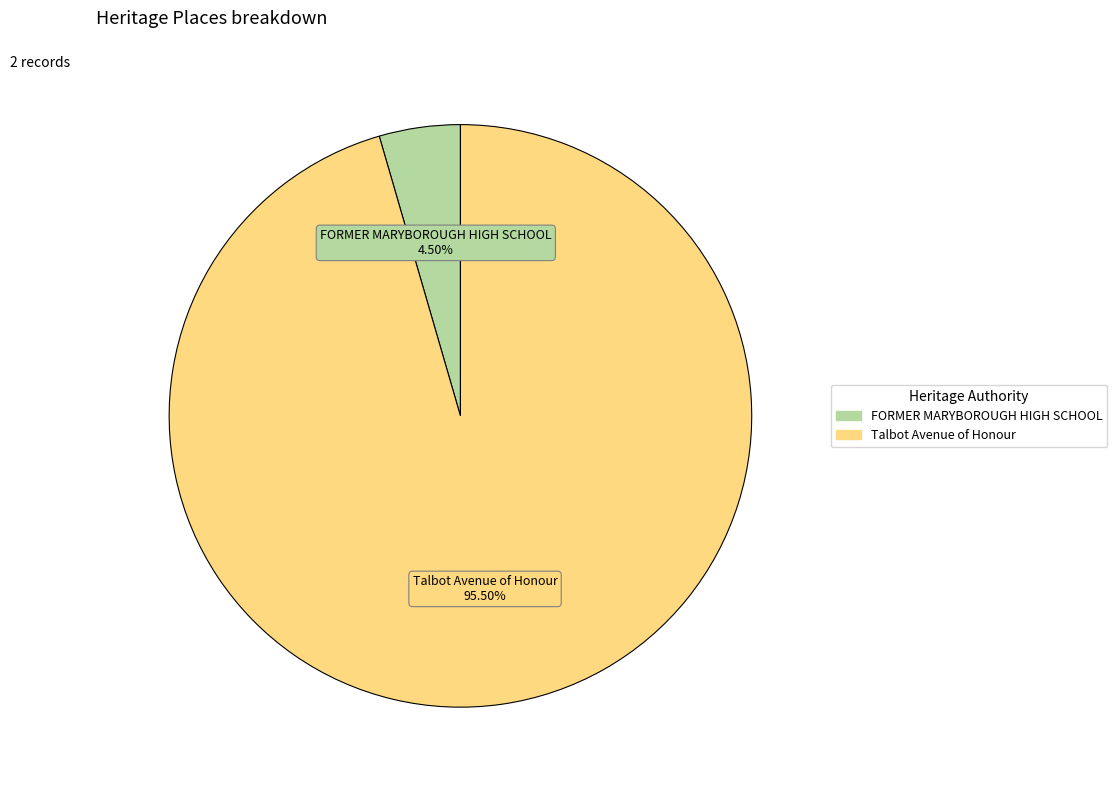

Which slice is the largest?

Talbot Avenue of Honour